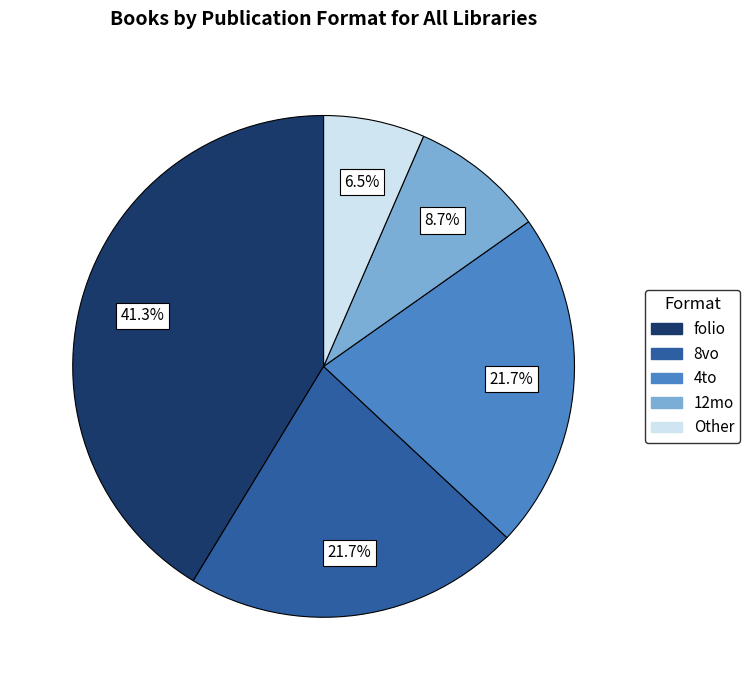

Is there any slice that represents more than half of the pie?

No